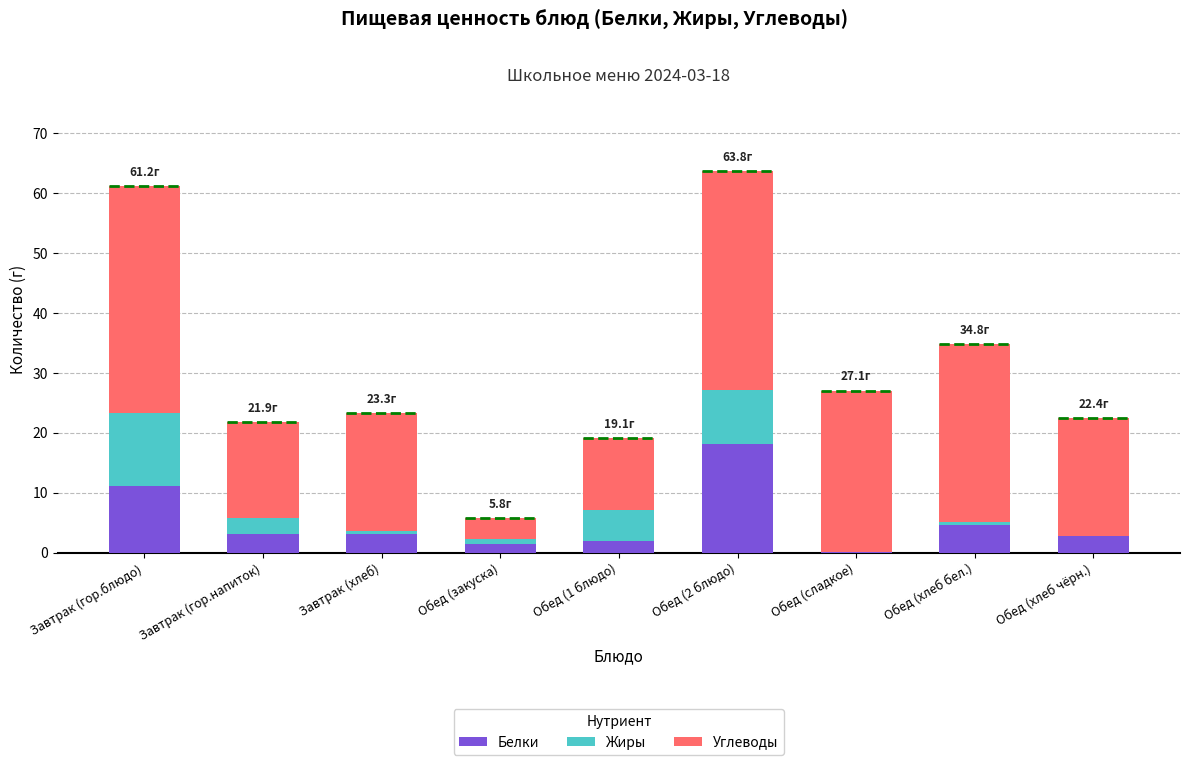

What is the difference between the Белки values at Обед (2 блюдо) and Завтрак (хлеб)?

14.9